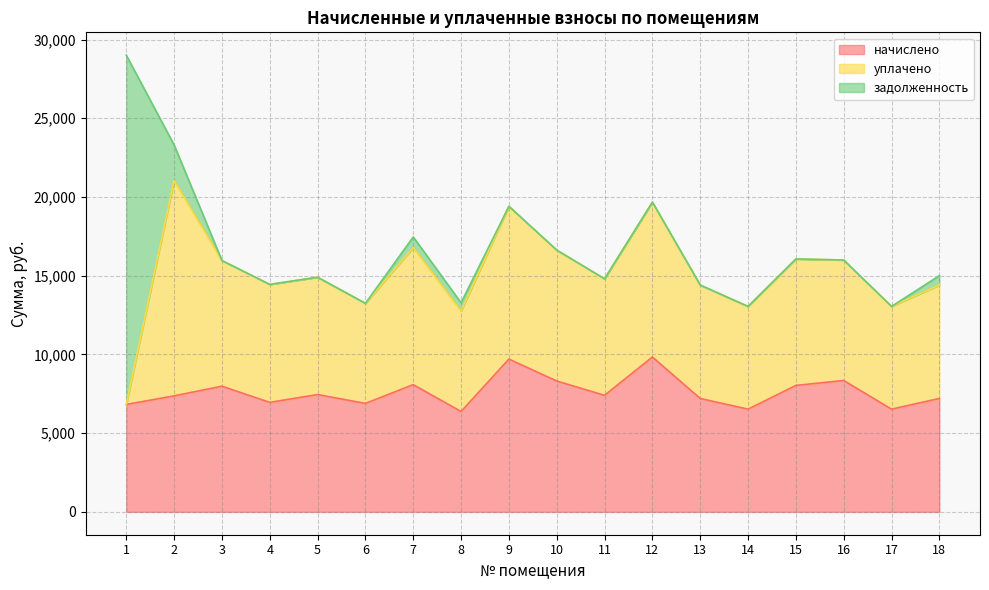

In уплачено, how many points are lower than both neighbors (excluding endpoints)?

5